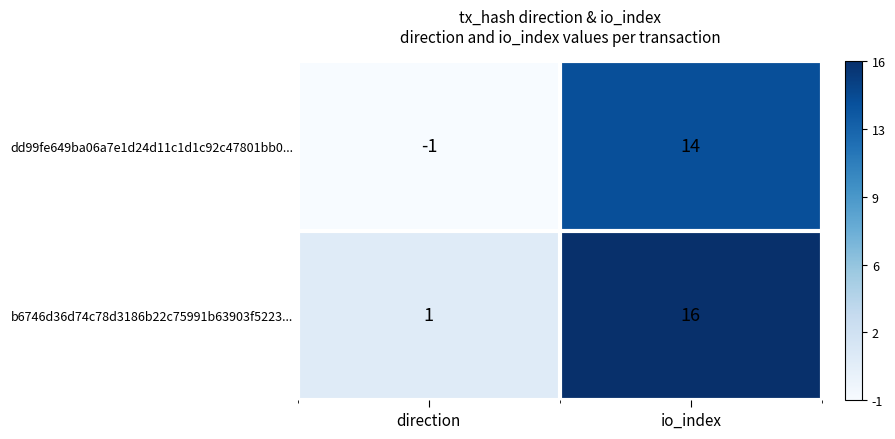

What is the sum of all b6746d36d74c78d3186b22c75991b63903f5223... values?

17